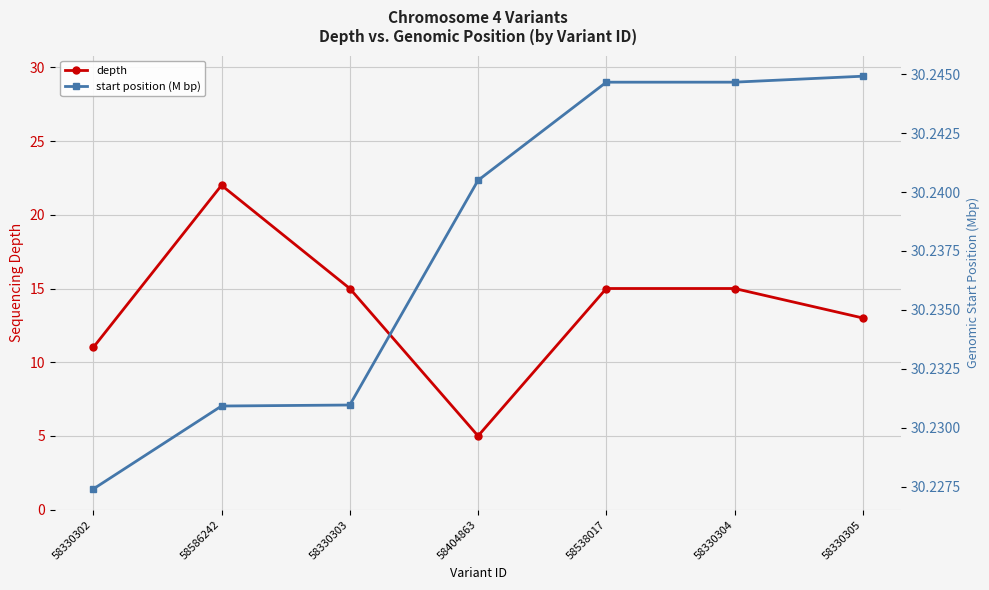

At how many categories does at least one series exceed 12?

7